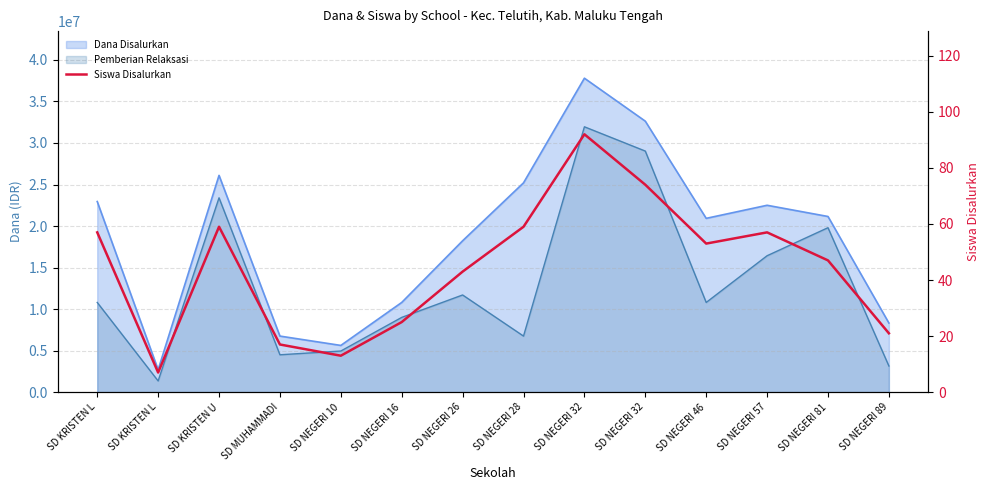

Rank the categories by value from highest to lowest.

SD NEGERI 32, SD NEGERI 32, SD KRISTEN U, SD NEGERI 28, SD KRISTEN L, SD NEGERI 57, SD NEGERI 46, SD NEGERI 81, SD NEGERI 26, SD NEGERI 16, SD NEGERI 89, SD MUHAMMADI, SD NEGERI 10, SD KRISTEN L